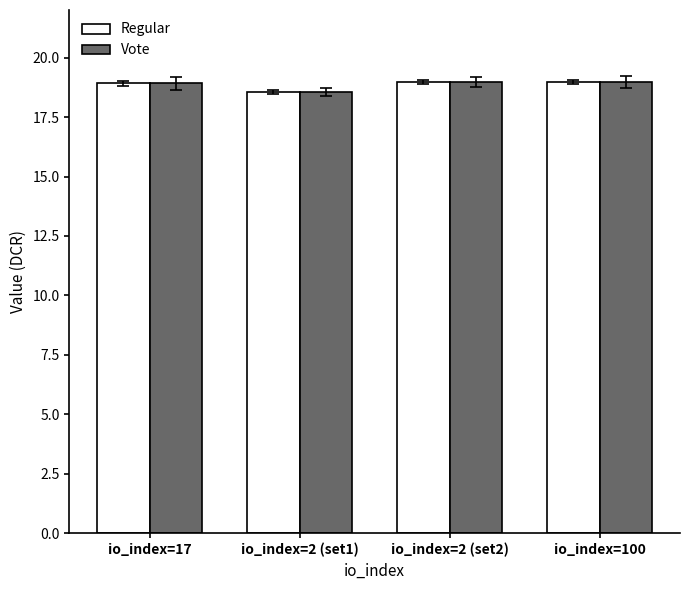

The Vote series shows 5.9 at io_index=2 (set2). True or false?

False